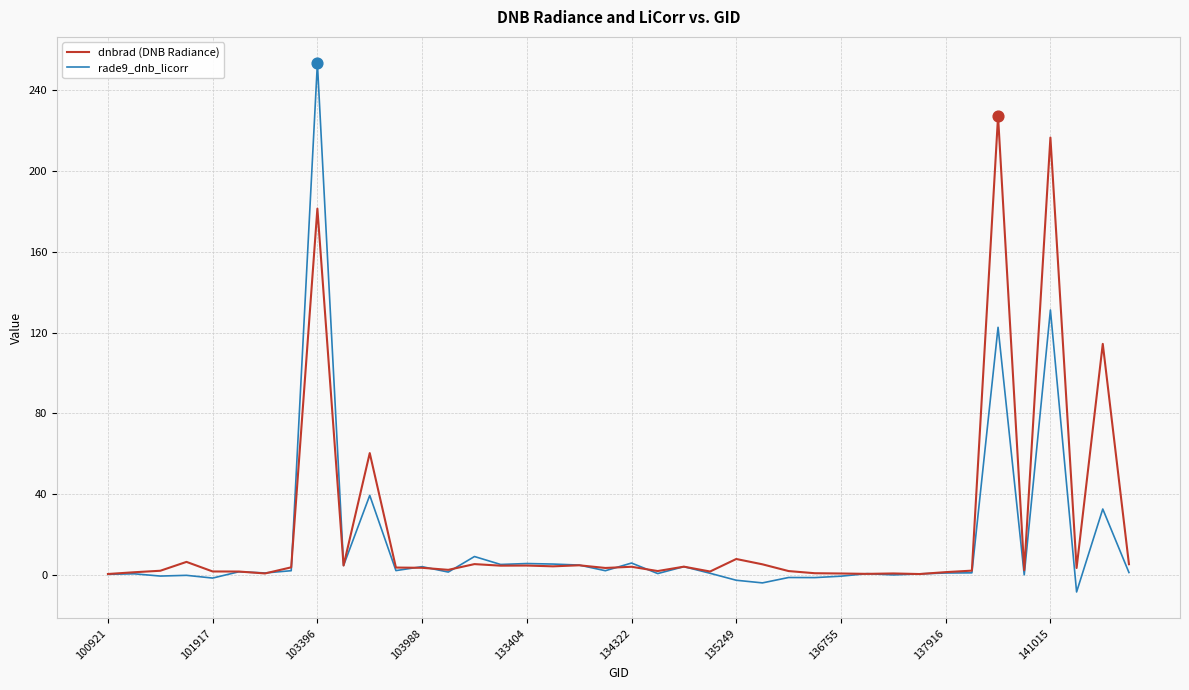

Rank the series by their maximum value, from lowest to highest.

dnbrad (DNB Radiance), rade9_dnb_licorr